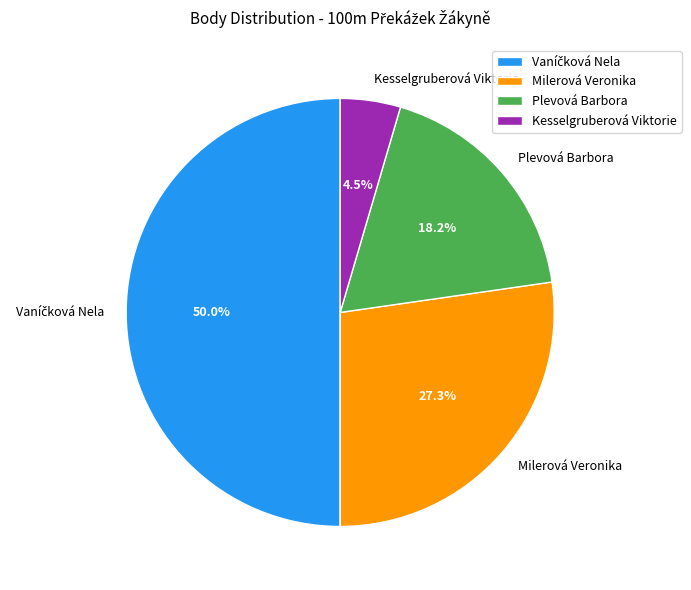

To the nearest percent, what is the average slice percentage?

25%